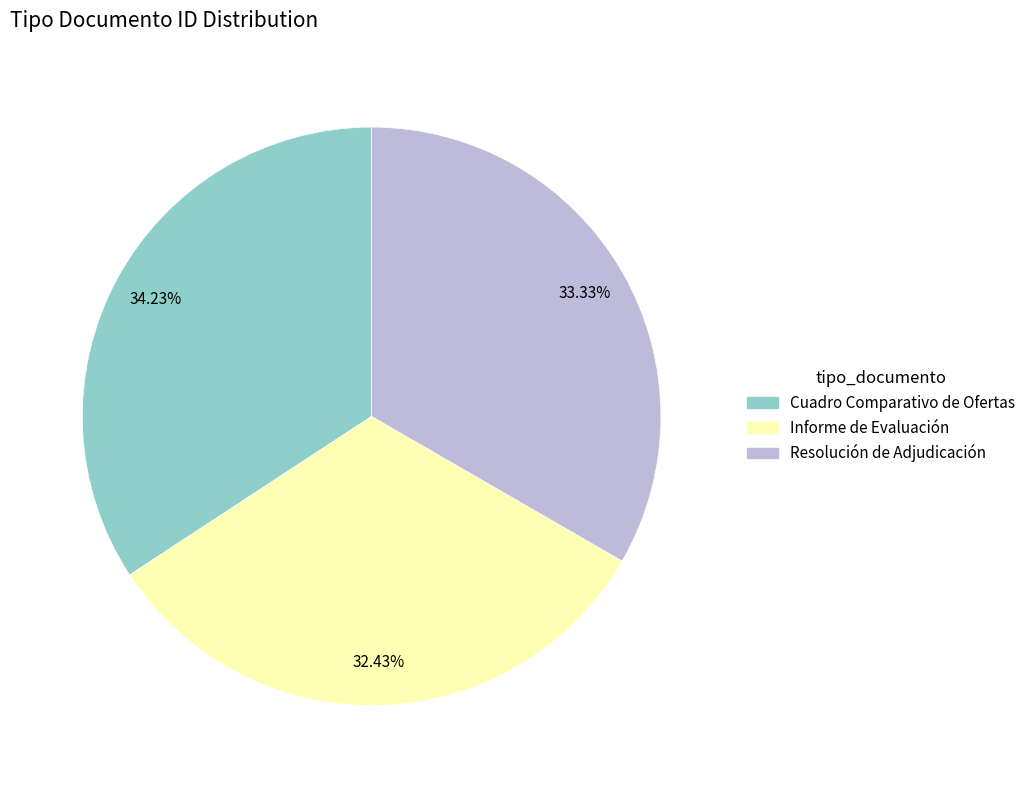

What is the smallest slice in the pie chart?

Informe de Evaluación